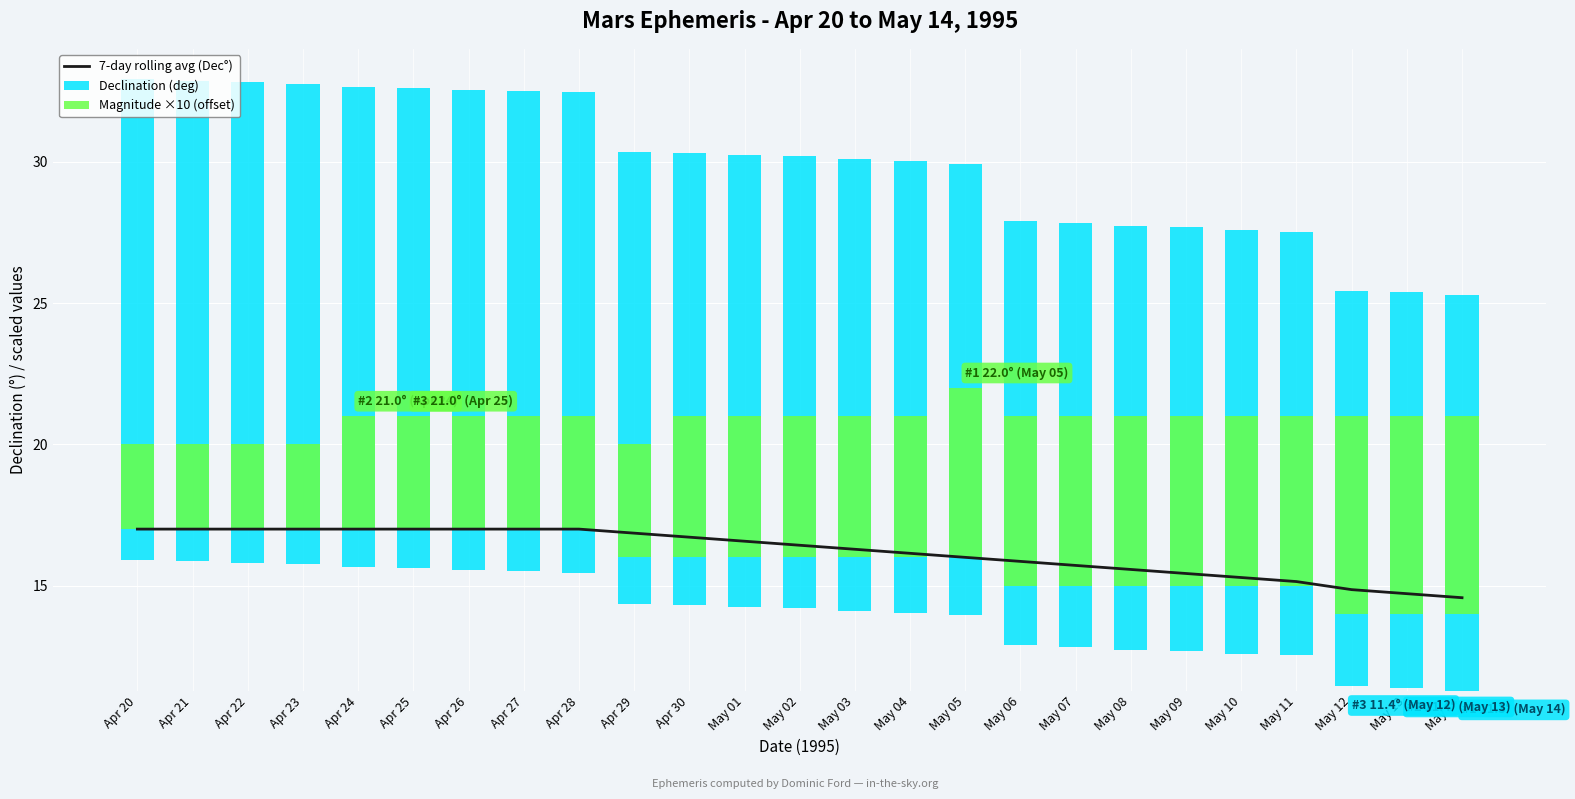

True or false: Magnitude ×10 (offset) has a value of 7.0 at May 14.

True